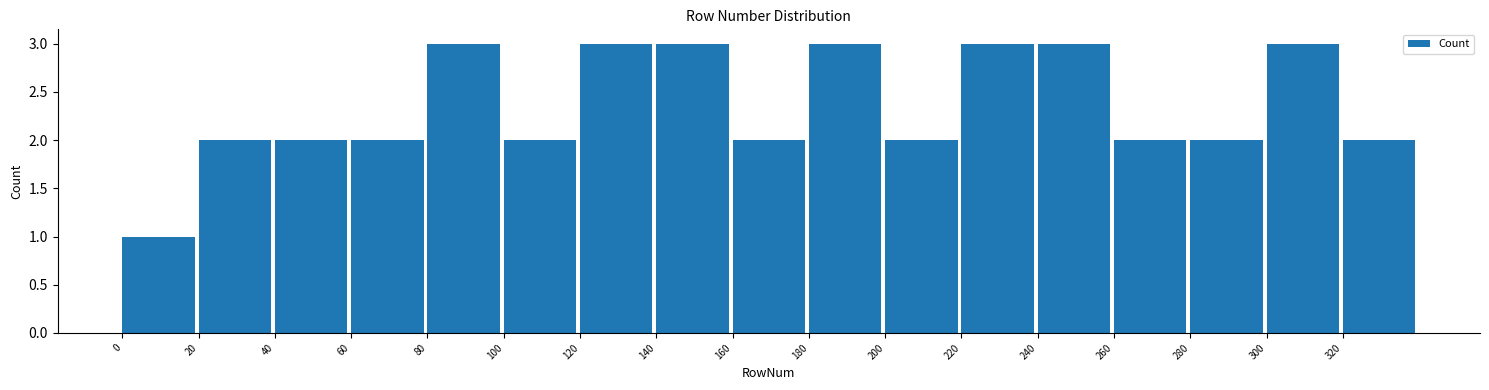

How tall is the bar that spans 140 to 160 on the x-axis? The values are not printed on the chart, so give them approximately, as read against the axis.

3